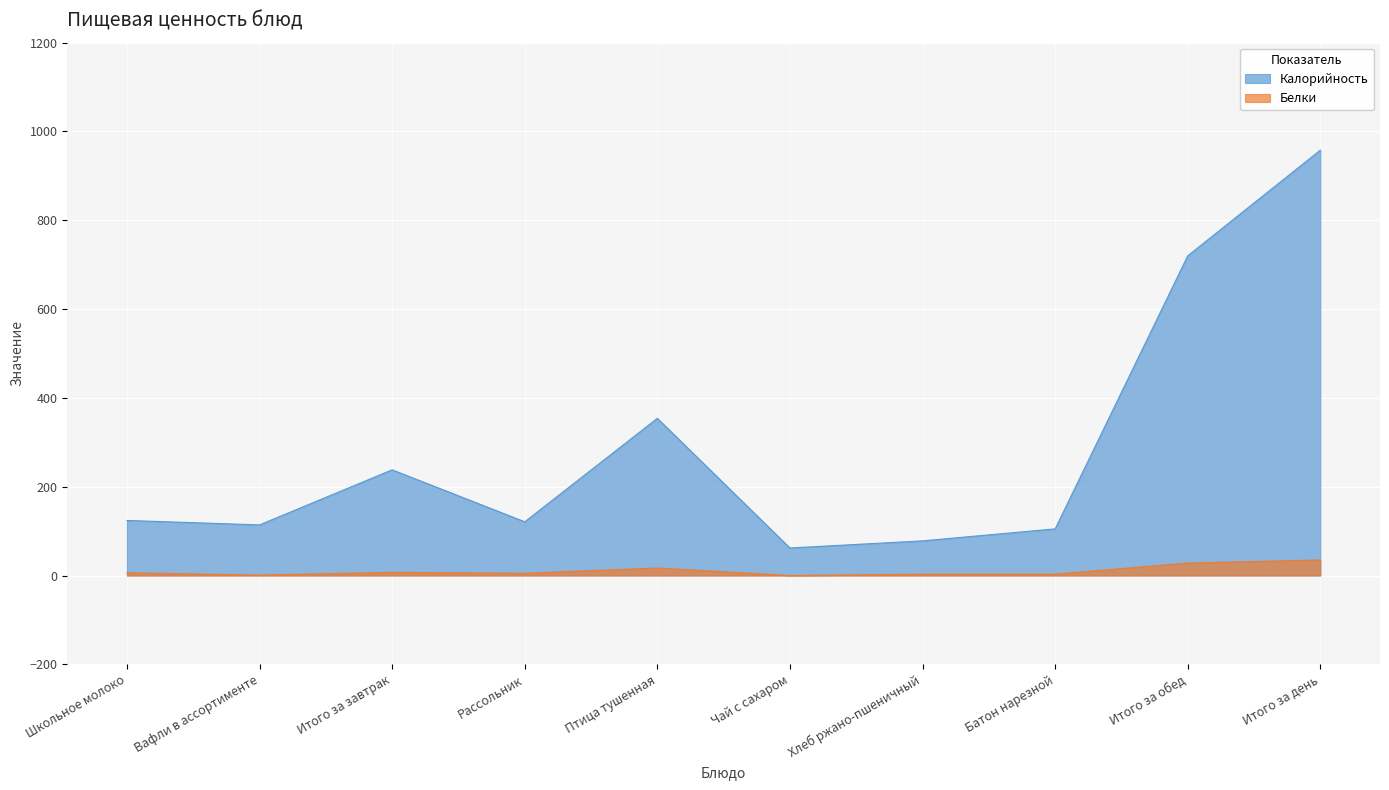

How many lines are shown in the chart?

2